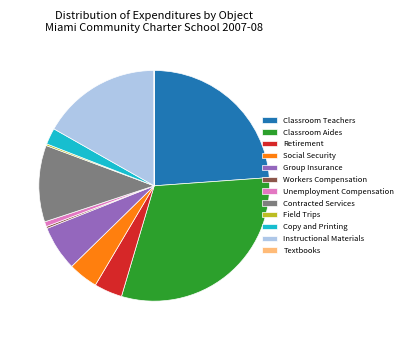

Which slice is the largest?

Classroom Aides